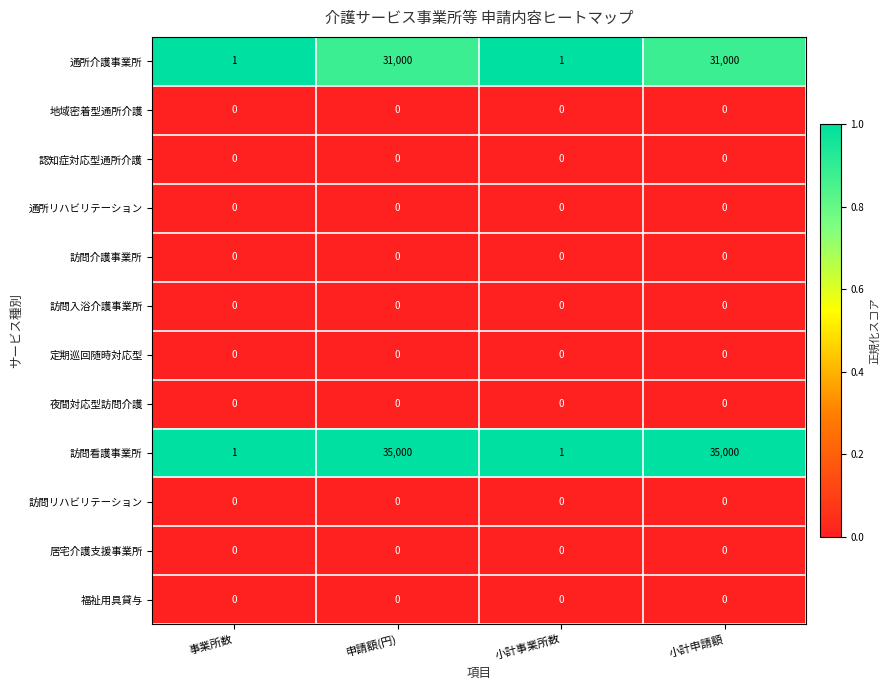

How many data points does each series have?

4